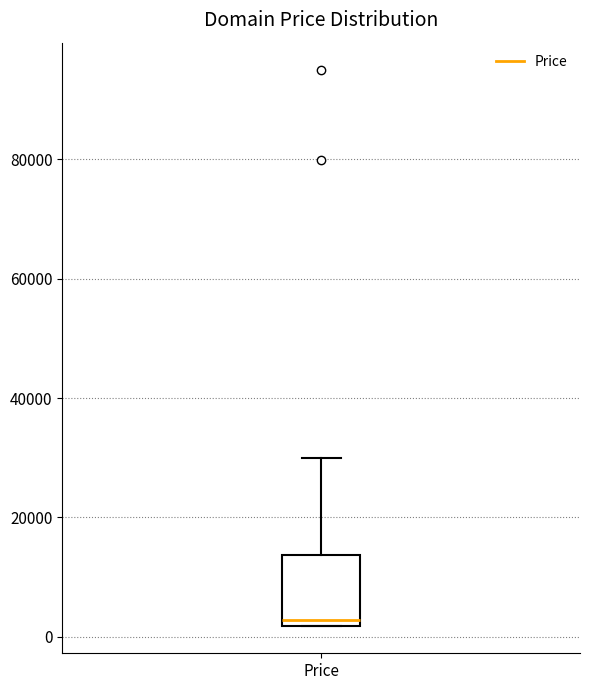

Where is the upper edge of the box for Price on the y-axis? The values are not printed on the chart, so give them approximately, as read against the axis.

14000